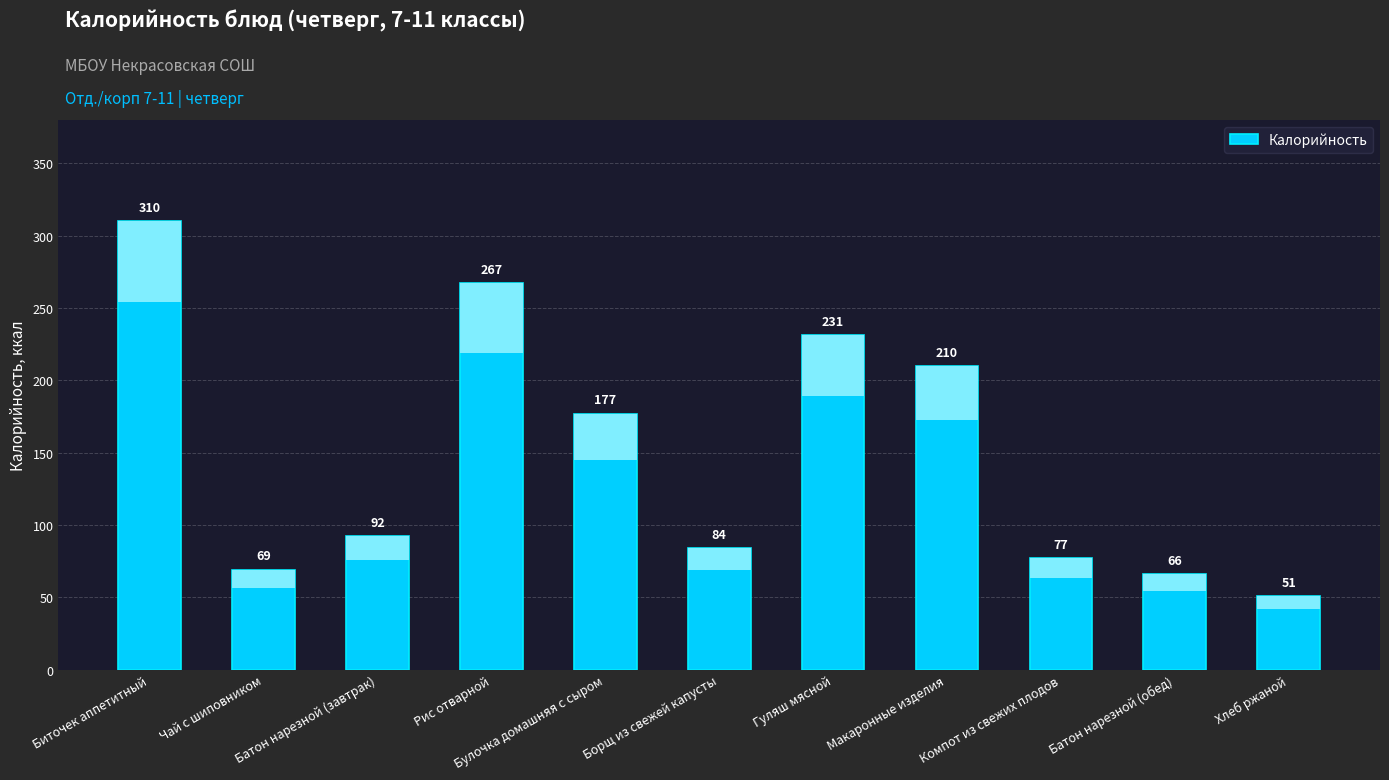

At which label is the value closest to 180?

Булочка домашняя с сыром